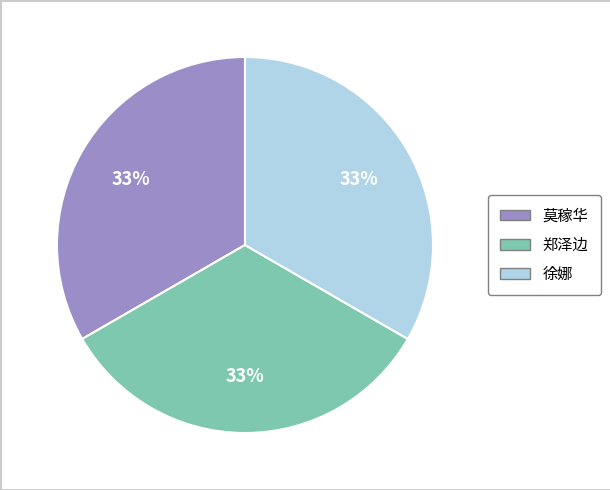

Is it true that 莫稼华 is 33% of the pie?

True